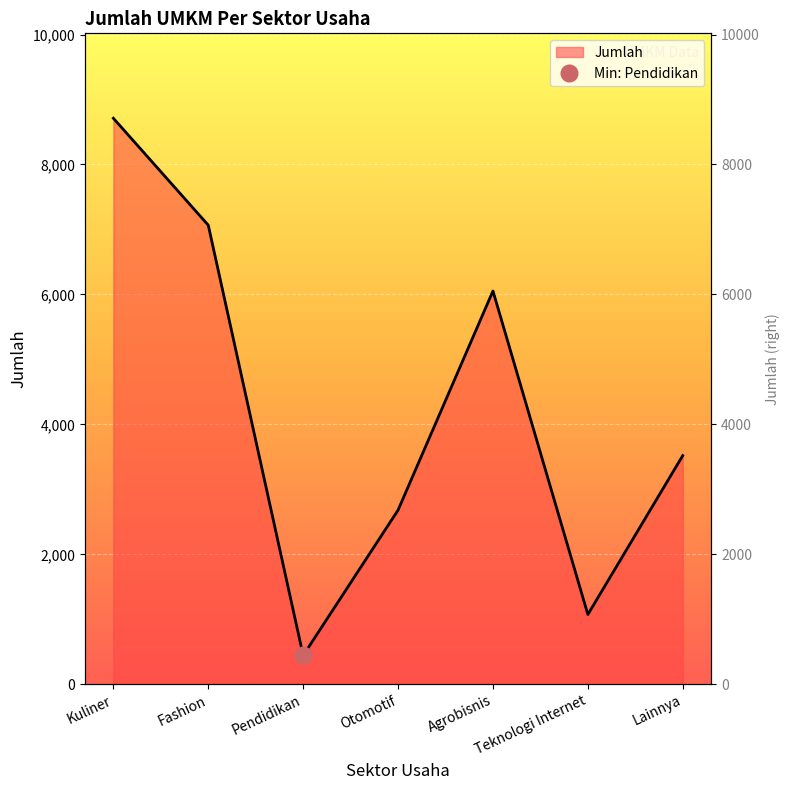

What is the difference between the maximum and minimum values?

8269